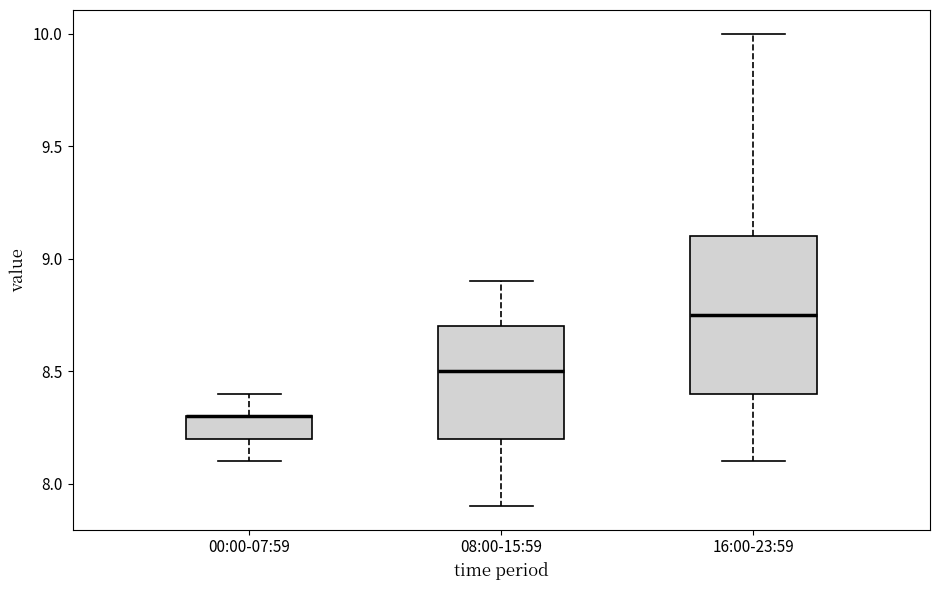

Comparing the boxes themselves (not the whiskers), which one is the tallest?

16:00-23:59